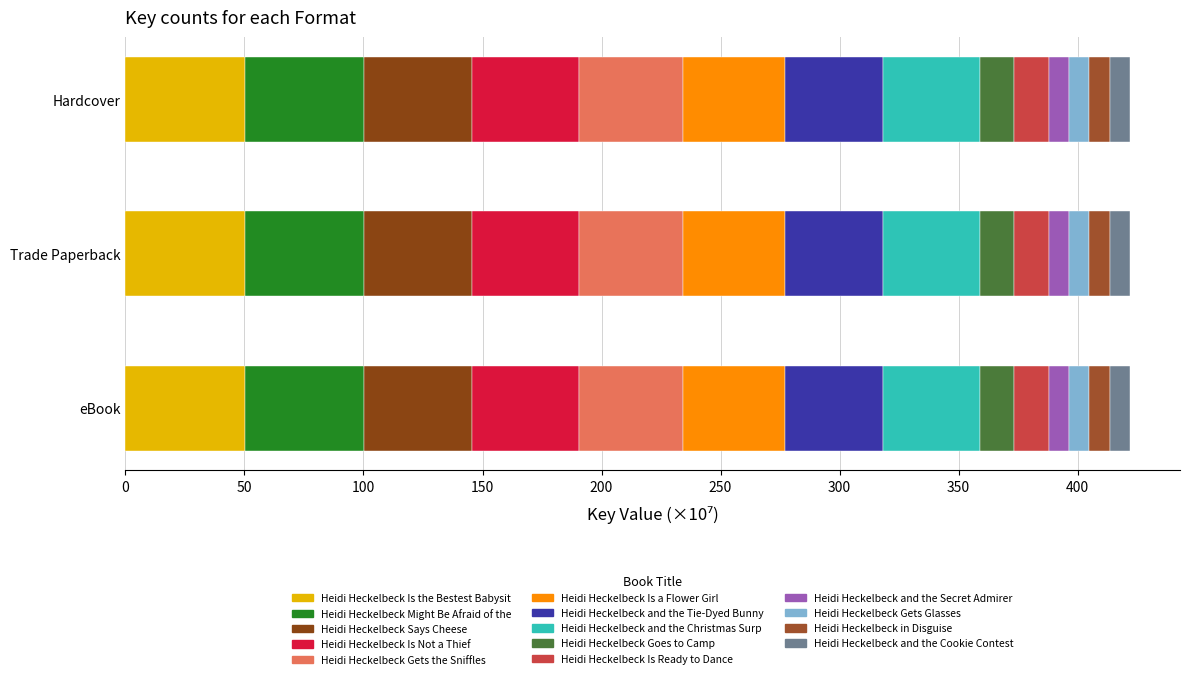

At which category is the sum across all series the highest?

eBook